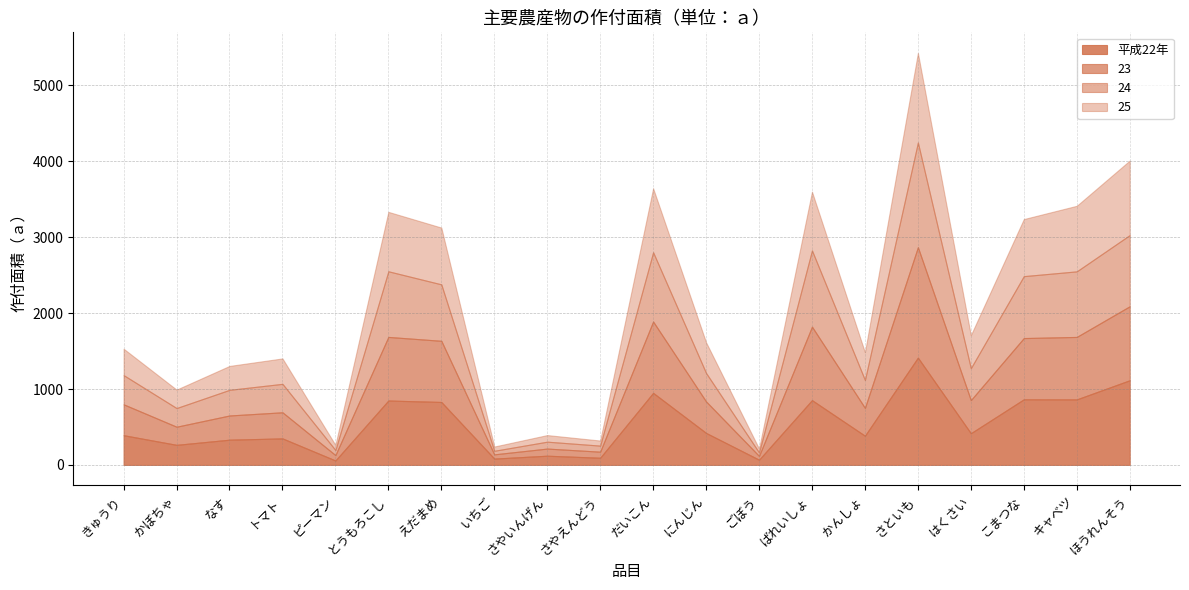

At はくさい, list the series in order from largest to smallest.

23, 25, 24, 平成22年